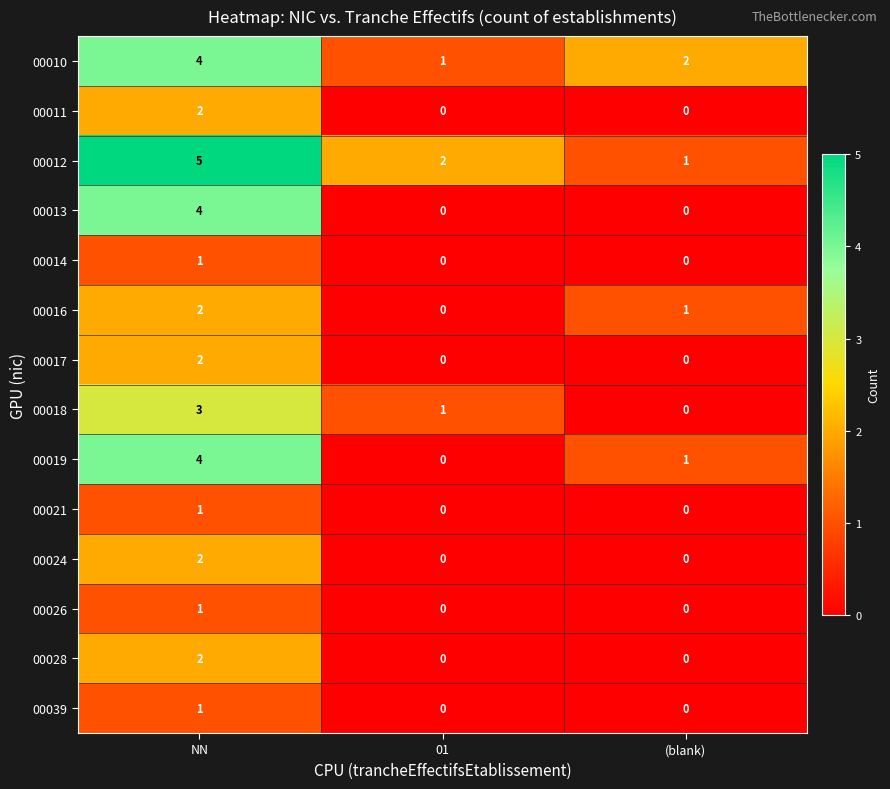

How many data points does each series have?

3